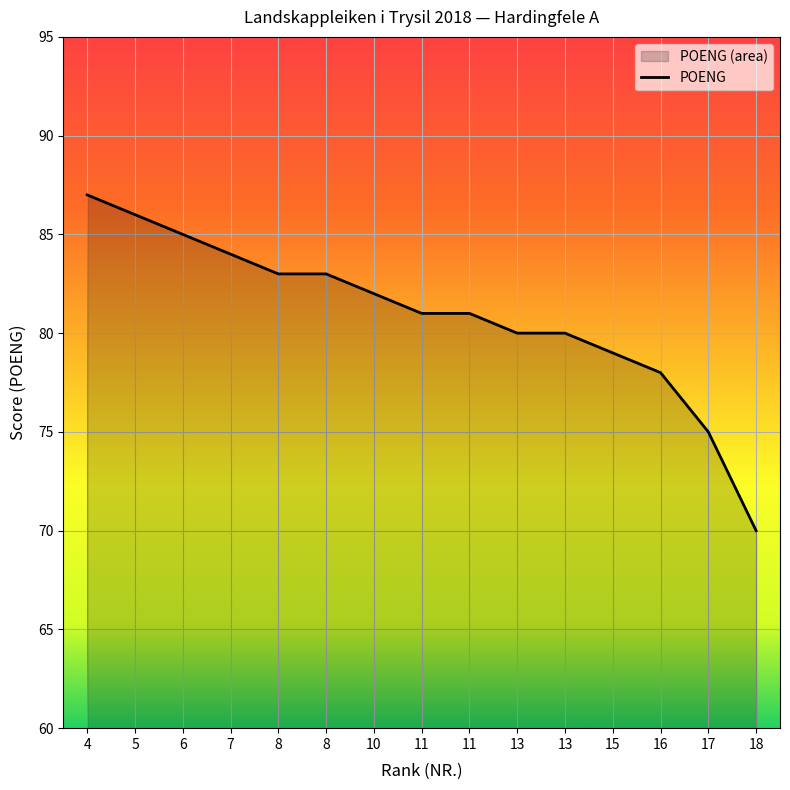

True or false: the data has more than 0 interior local peaks.

False